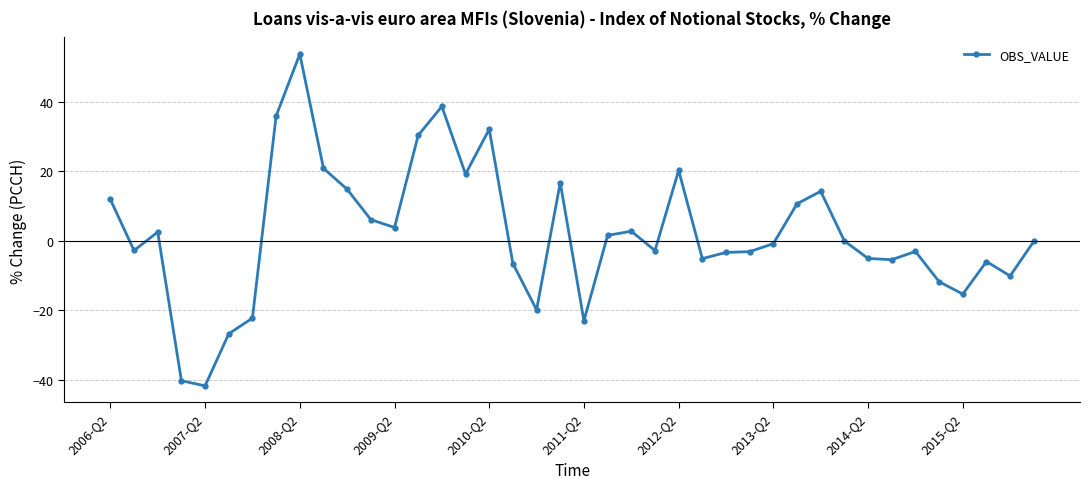

What is the smallest value displayed?

-41.8